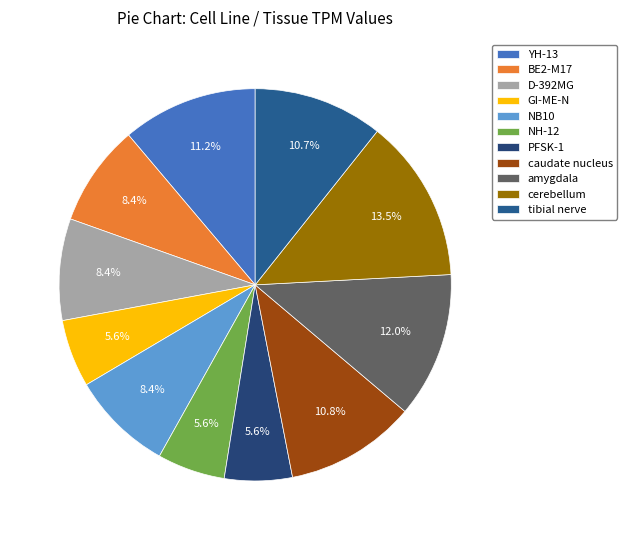

Is it true that tibial nerve is 11% of the pie?

True